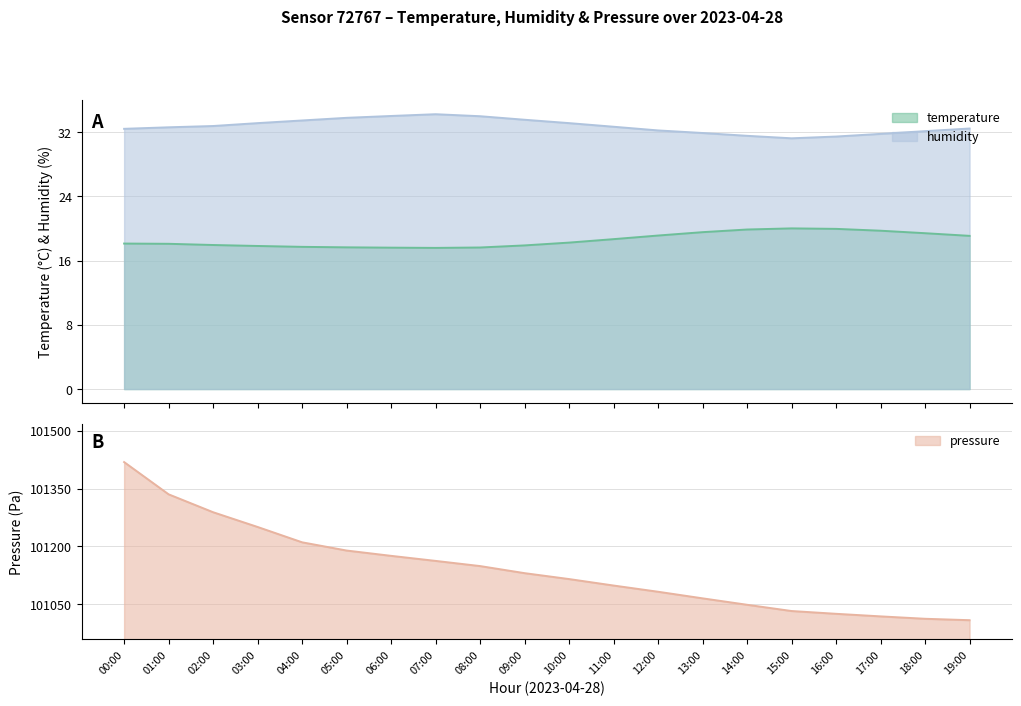

Rank the series at 12:00 from lowest to highest value.

temperature, humidity, pressure